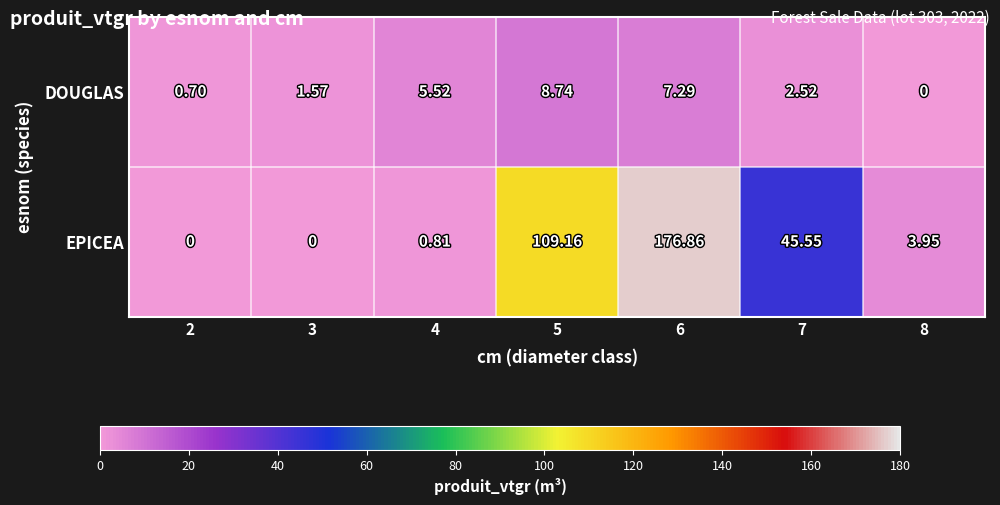

Which series has the widest spread of values?

EPICEA